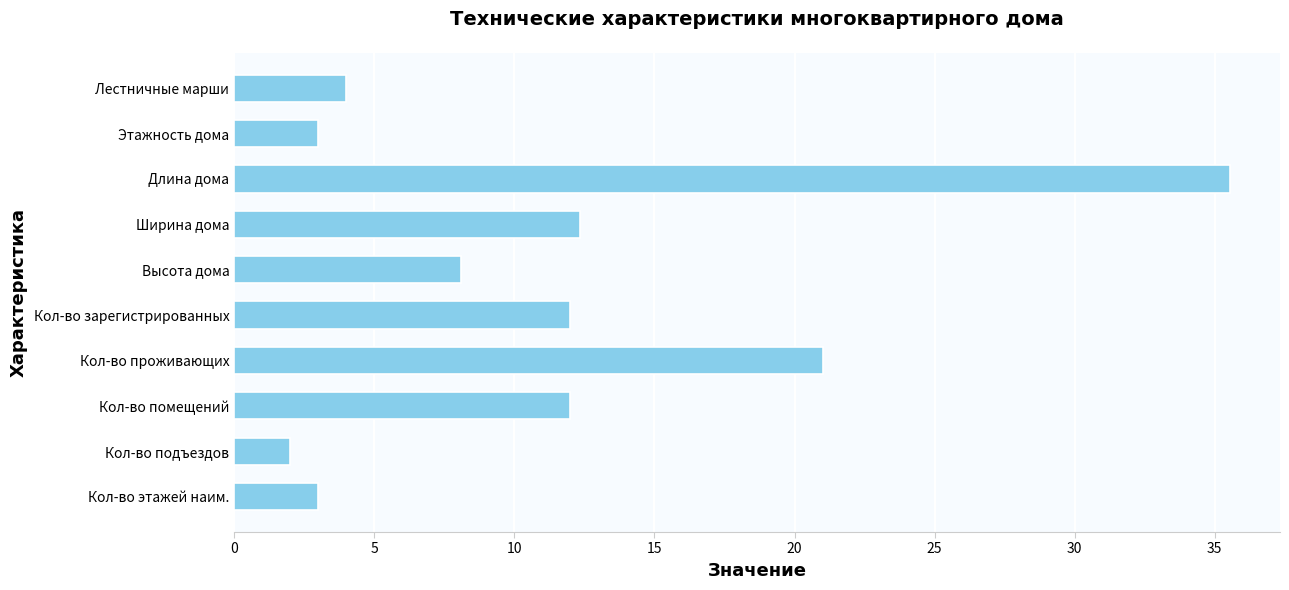

What is the sum of all values?

113.0